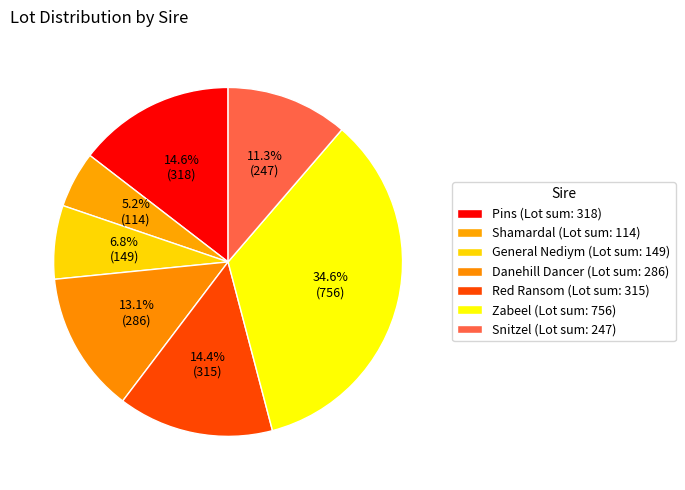

What is the total percentage of Zabeel and General Nediym?

41.4%